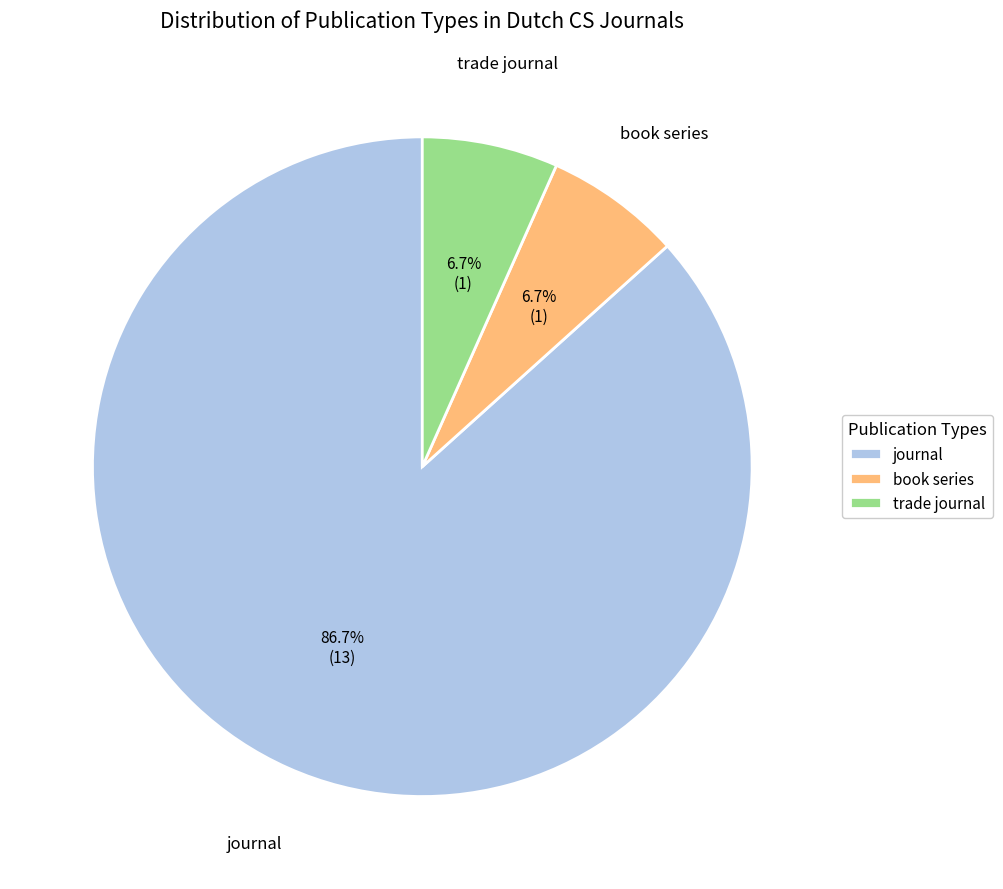

What is the largest slice in the pie chart?

journal